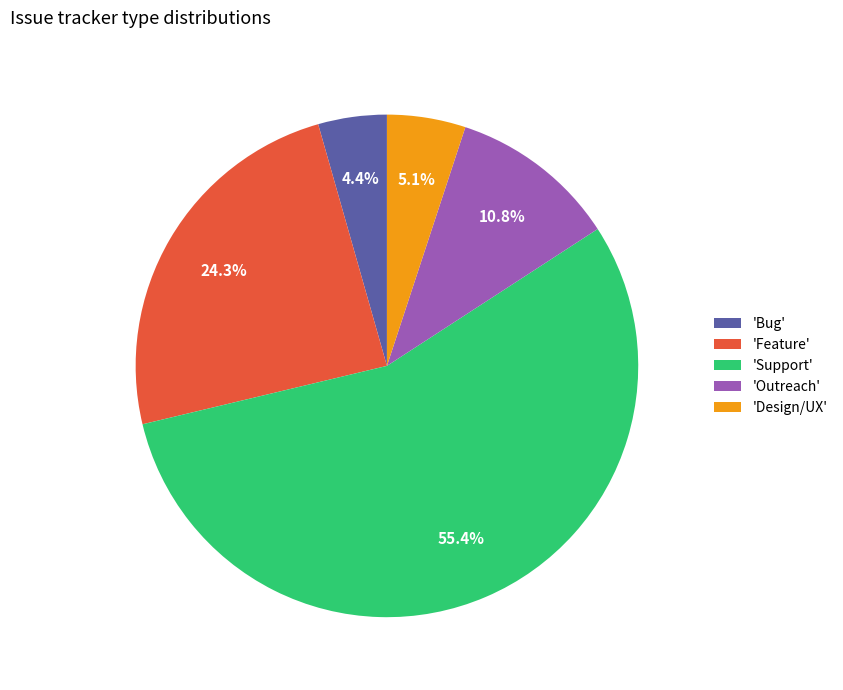

What is the largest slice in the pie chart?

'Support'